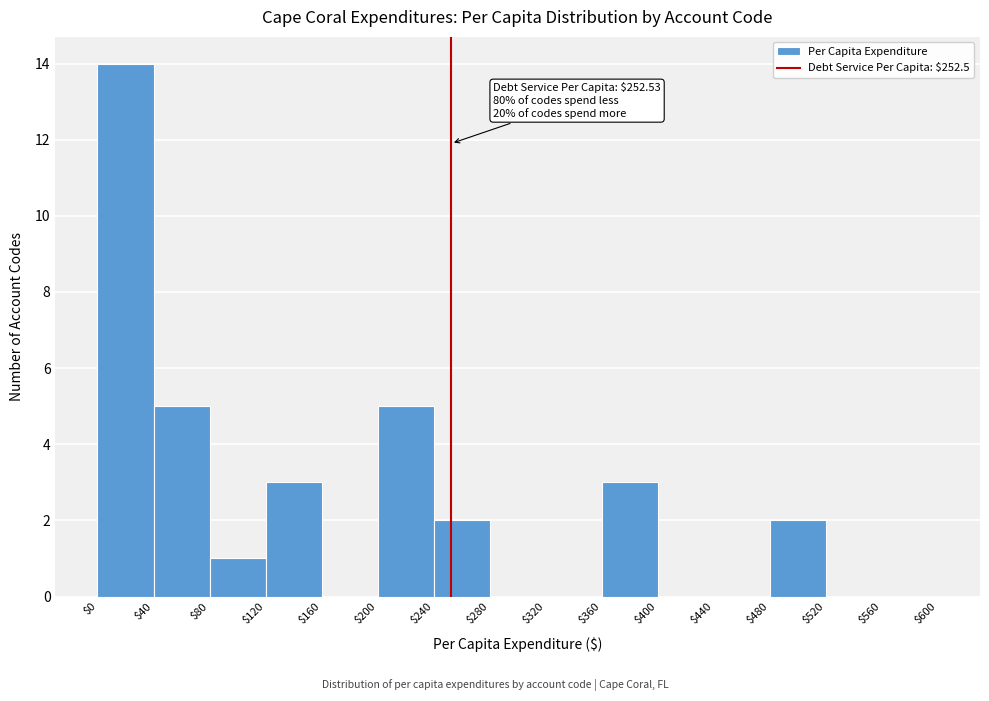

Which range on the x-axis has the tallest bar?

$0 to $40